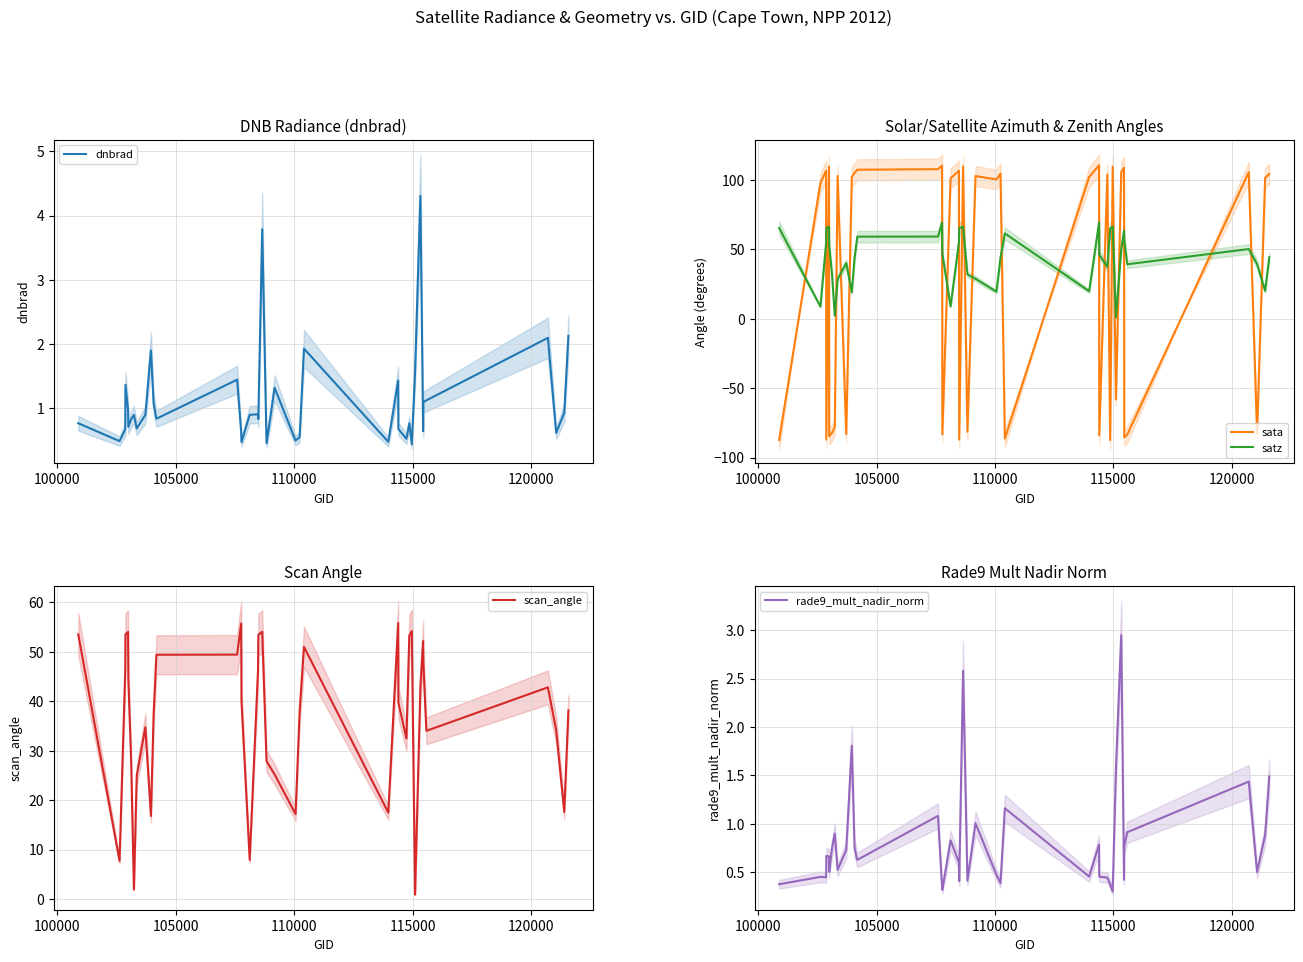

What is the value of the dnbrad point at the 14th from the left?

1.4